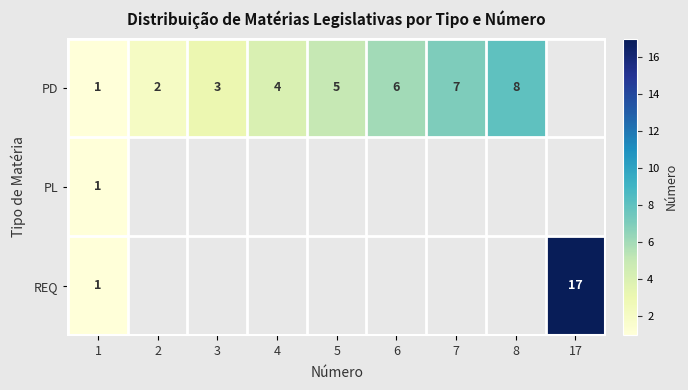

The value of PD at 8 is 8. True or false?

True